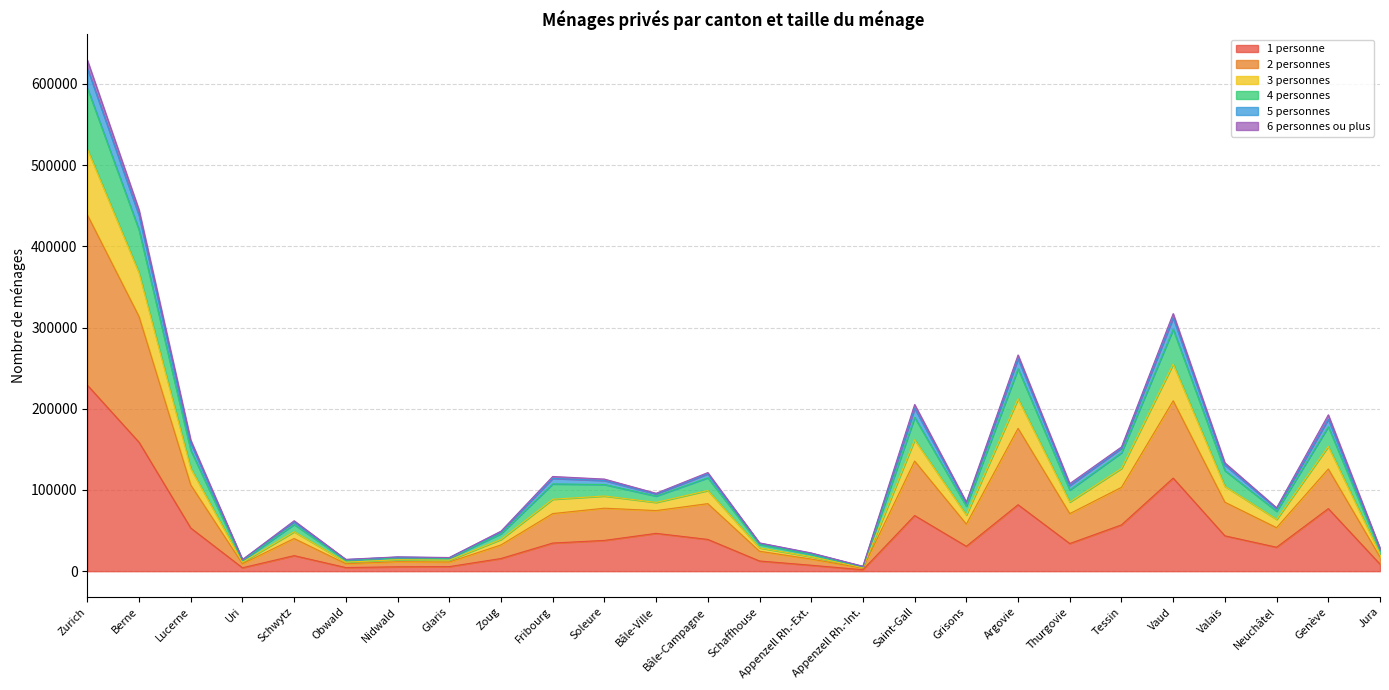

At which category is the sum across all series the highest?

Zurich